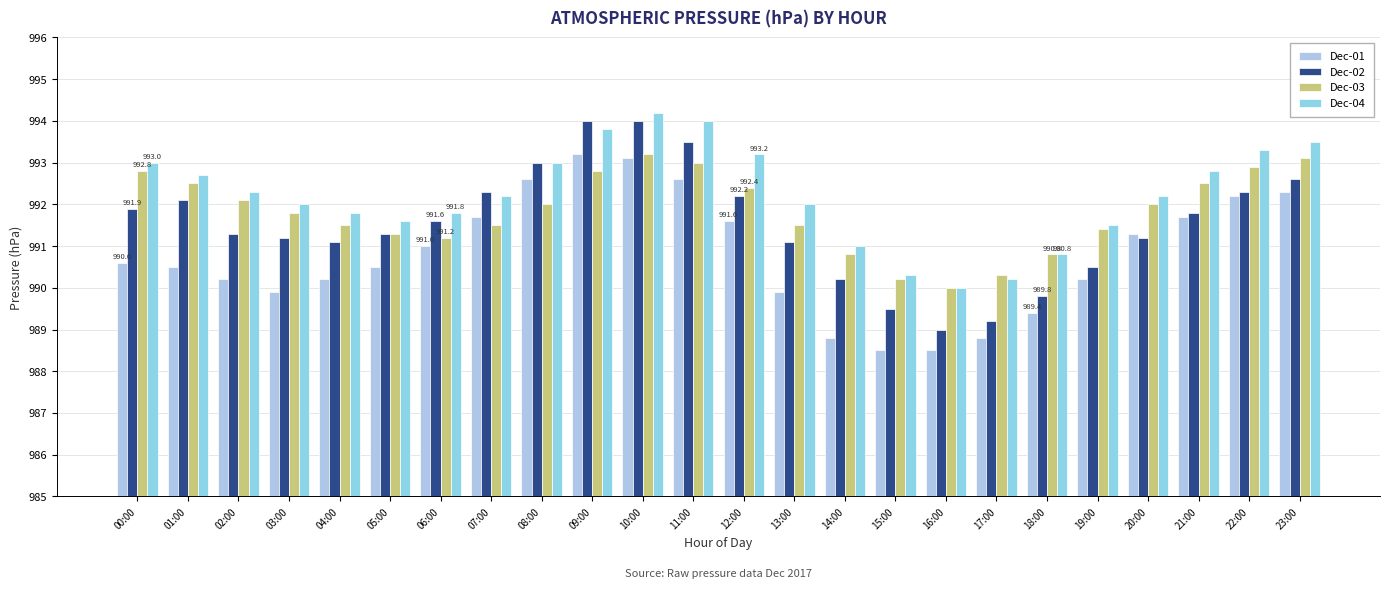

What is the spread (max minus min) of values at 02:00?

2.1